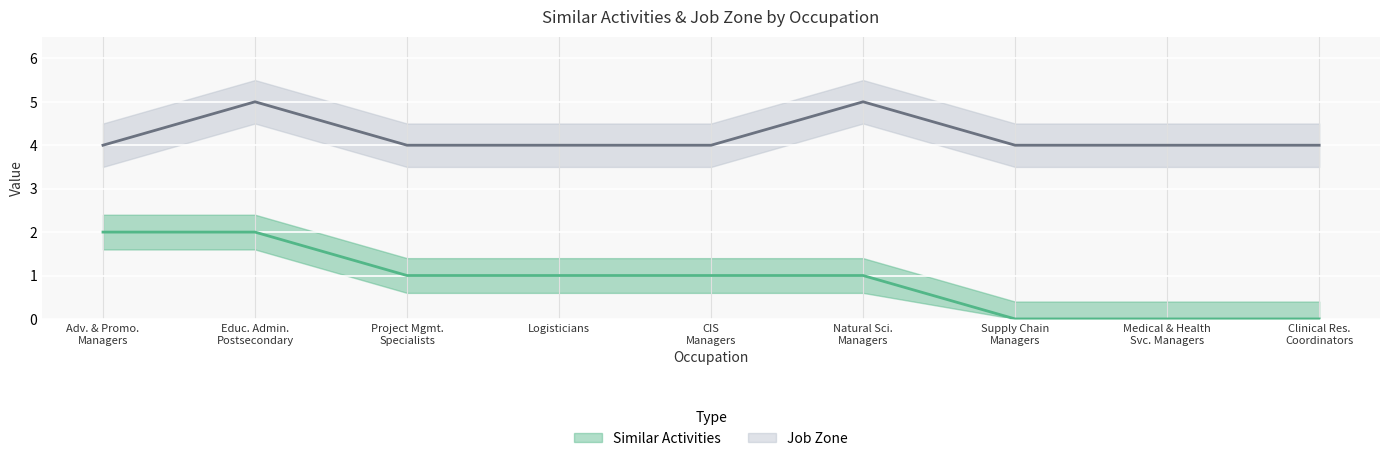

True or false: Similar Activities has a value of -1 at Clinical Res. Coordinators.

False